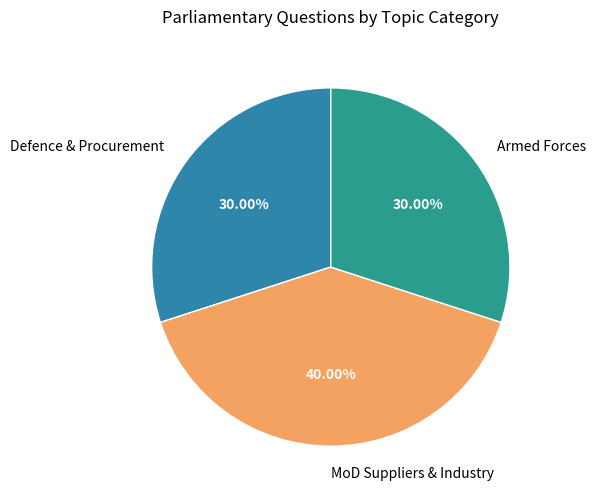

Which category has the biggest portion of the pie?

MoD Suppliers & Industry